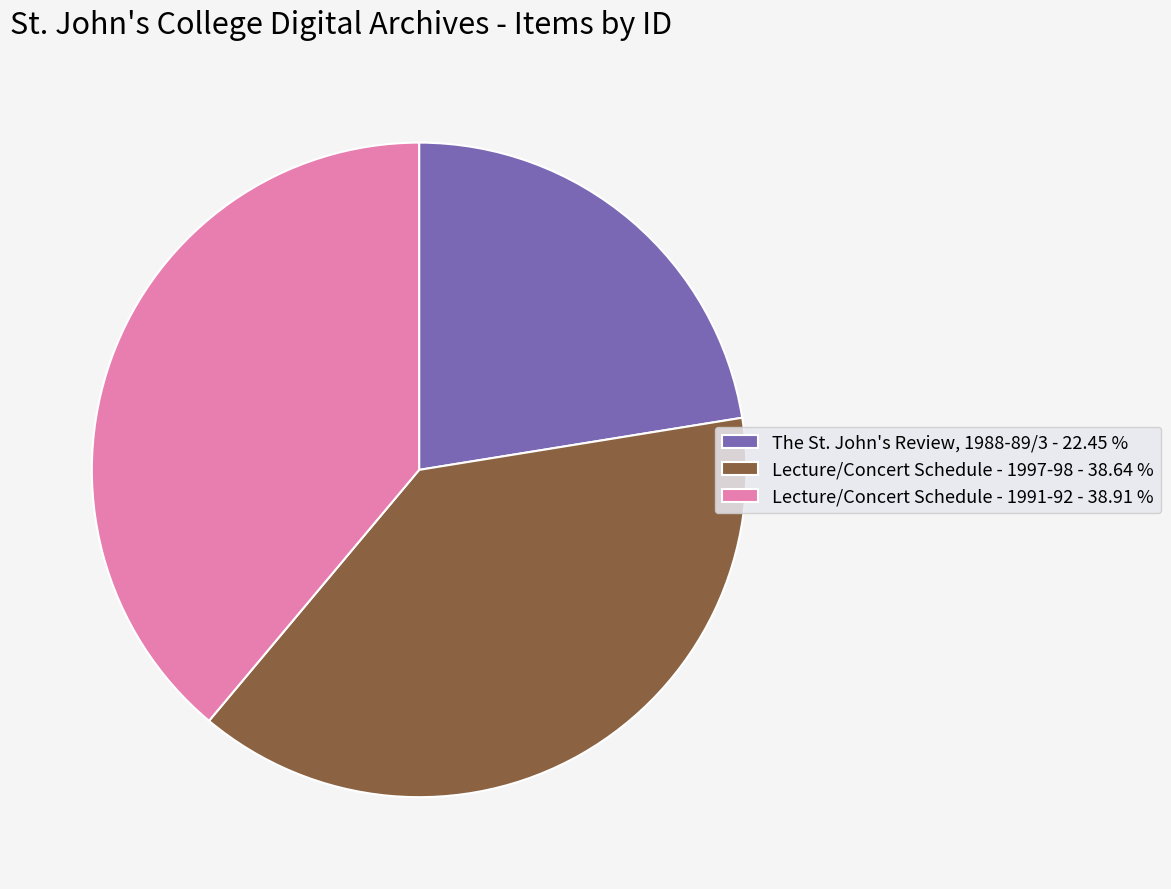

Approximately how many times larger is the value at Lecture/Concert Schedule - 1991-92 compared to Lecture/Concert Schedule - 1997-98?

1.0